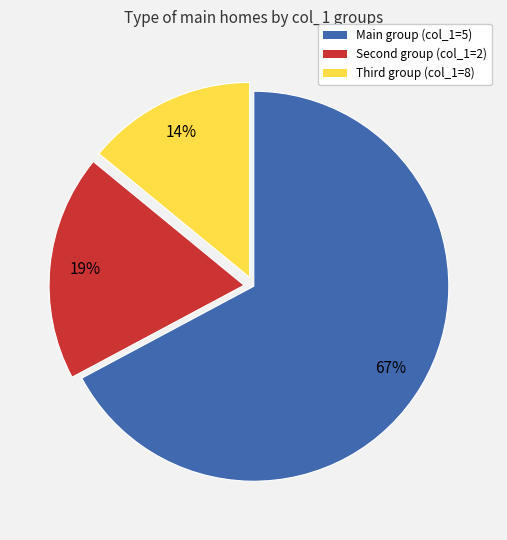

Is there any slice that represents more than half of the pie?

Yes